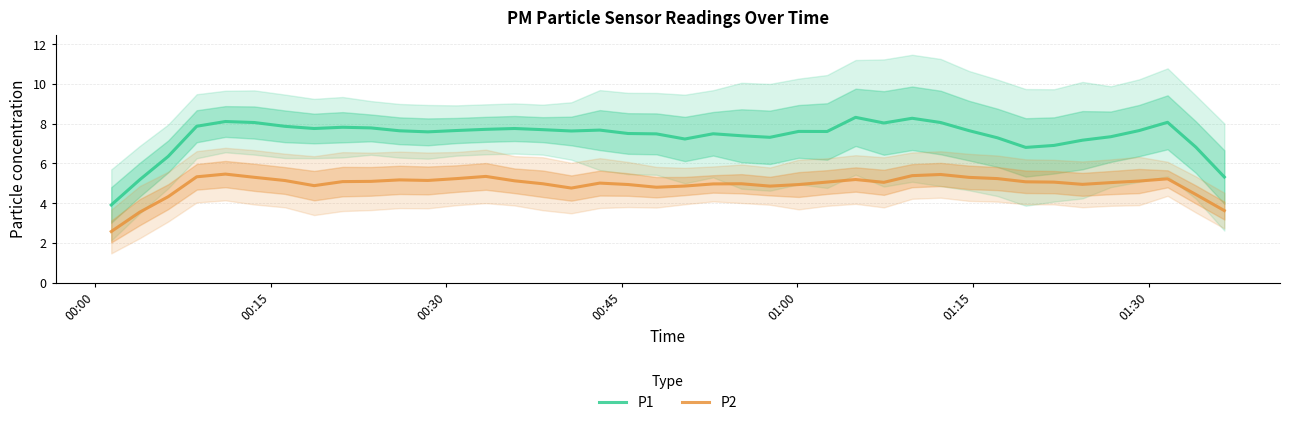

What is the highest value of the P2 series?

5.5